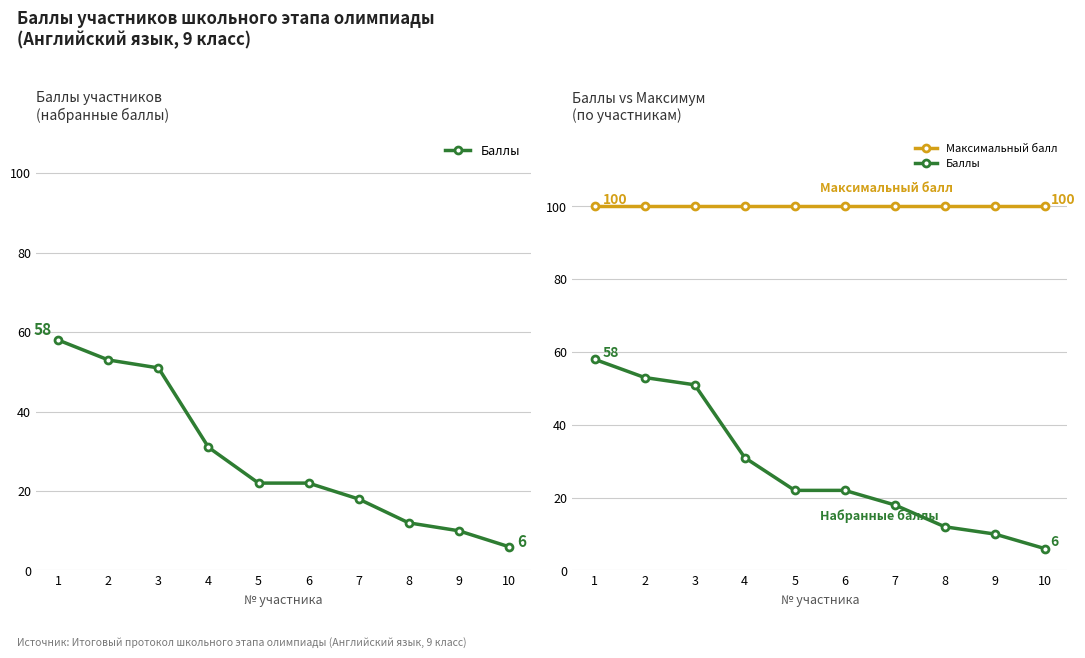

List the series in order of their peak value, highest first.

Максимальный балл, Баллы